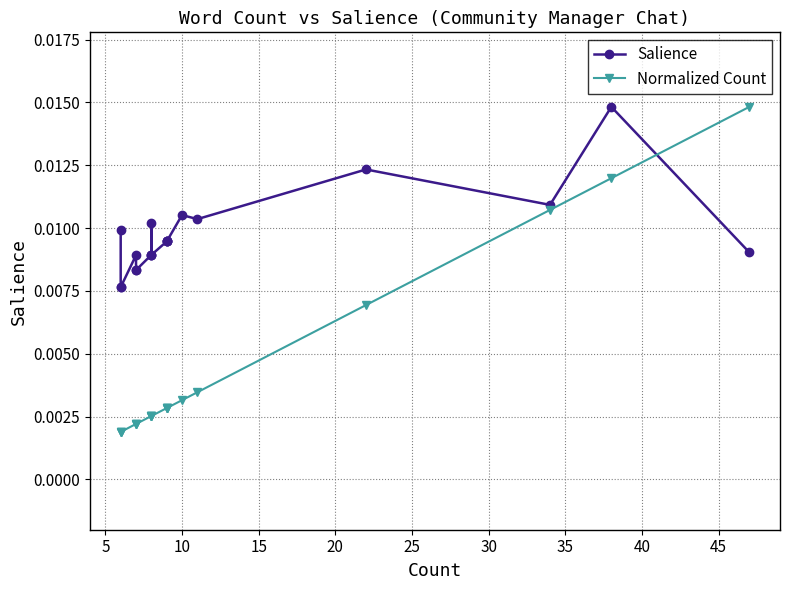

How many intersections are there between Normalized Count and Salience?

1